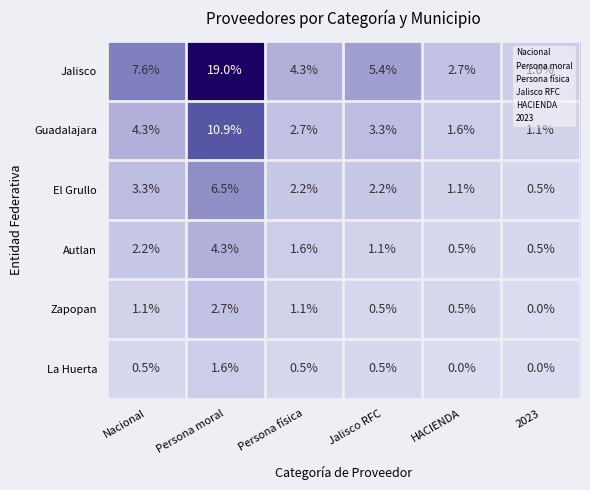

How many values in the Zapopan series exceed 1?

3